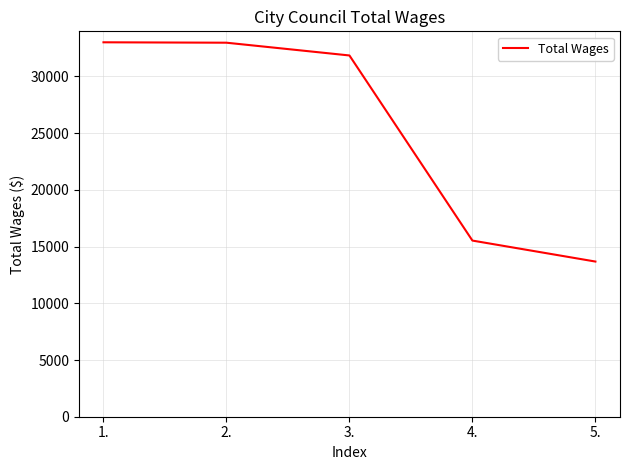

Is it true that the value at 4. is 15531?

True